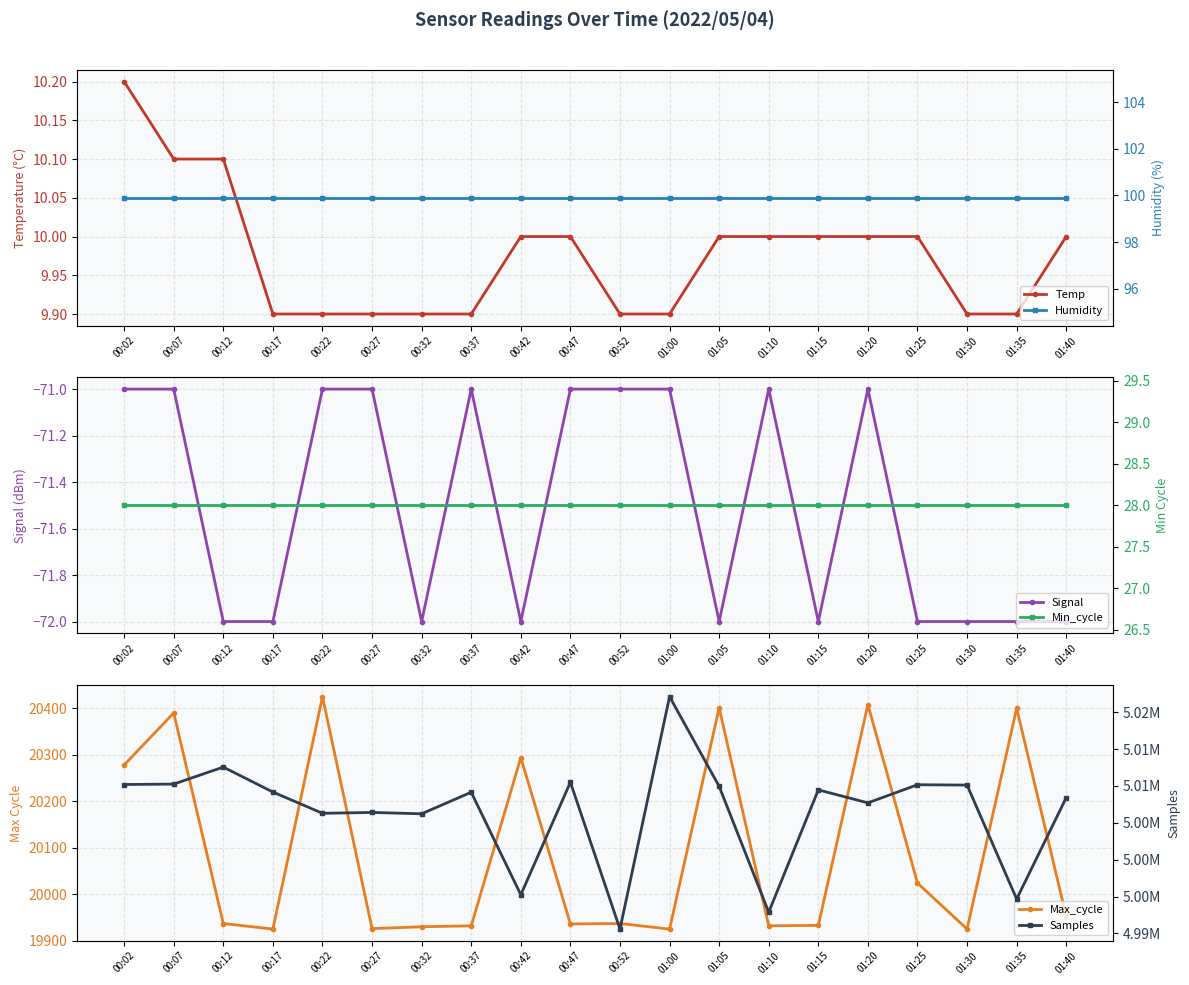

Reading right to left, transcribe all the data shown in this chart.

Temp: 10.0	9.9	9.9	10.0	10.0	10.0	10.0	10.0	9.9	9.9	10.0	10.0	9.9	9.9	9.9	9.9	9.9	10.1	10.1	10.2
Signal: -72.0	-72.0	-72.0	-72.0	-71.0	-72.0	-71.0	-72.0	-71.0	-71.0	-71.0	-72.0	-71.0	-72.0	-71.0	-71.0	-72.0	-72.0	-71.0	-71.0
Max_cycle: 19952.0	20400.0	19925.0	20024.0	20408.0	19933.0	19932.0	20401.0	19925.0	19937.0	19936.0	20294.0	19932.0	19930.0	19926.0	20425.0	19925.0	19937.0	20390.0	20278.0
Humidity: 99.9	99.9	99.9	99.9	99.9	99.9	99.9	99.9	99.9	99.9	99.9	99.9	99.9	99.9	99.9	99.9	99.9	99.9	99.9	99.9
Min_cycle: 28.0	28.0	28.0	28.0	28.0	28.0	28.0	28.0	28.0	28.0	28.0	28.0	28.0	28.0	28.0	28.0	28.0	28.0	28.0	28.0
Samples: 5008413.0	4994659.0	5010120.0	5010167.0	5007709.0	5009471.0	4992870.0	5009949.0	5022122.0	4990579.0	5010506.0	4995234.0	5009150.0	5006224.0	5006408.0	5006291.0	5009178.0	5012562.0	5010257.0	5010199.0